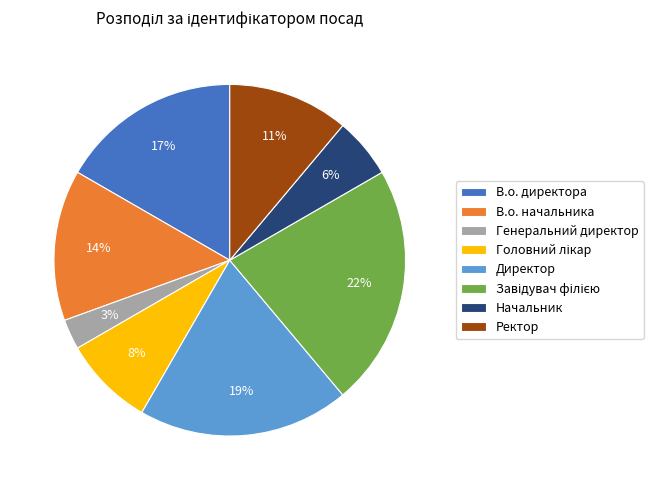

How many segments does this pie chart have?

8